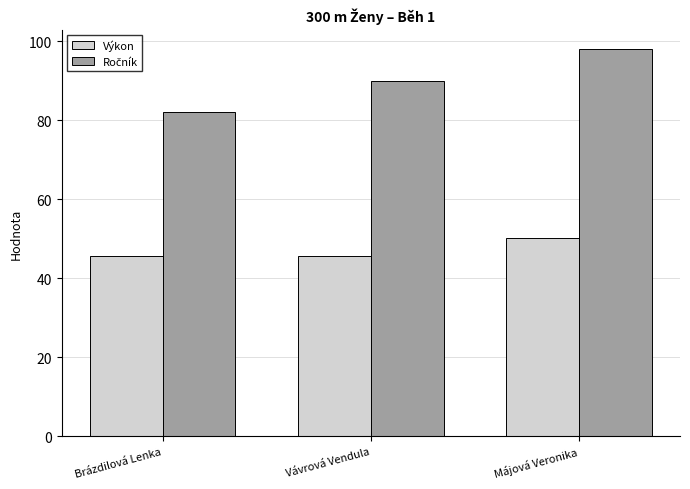

The Výkon series shows 50.3 at Májová Veronika. True or false?

True